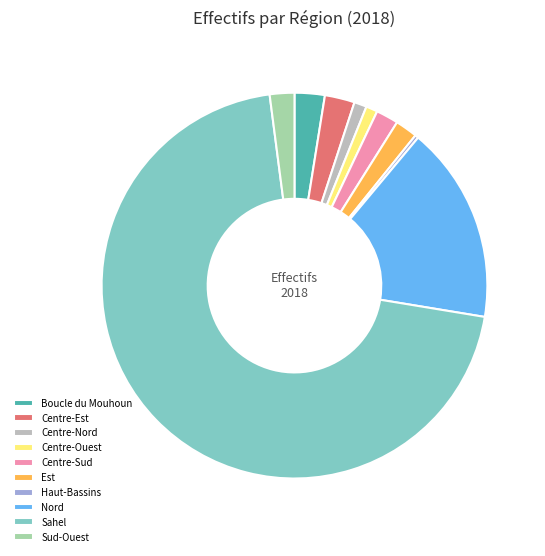

How many slices are in this pie chart?

10